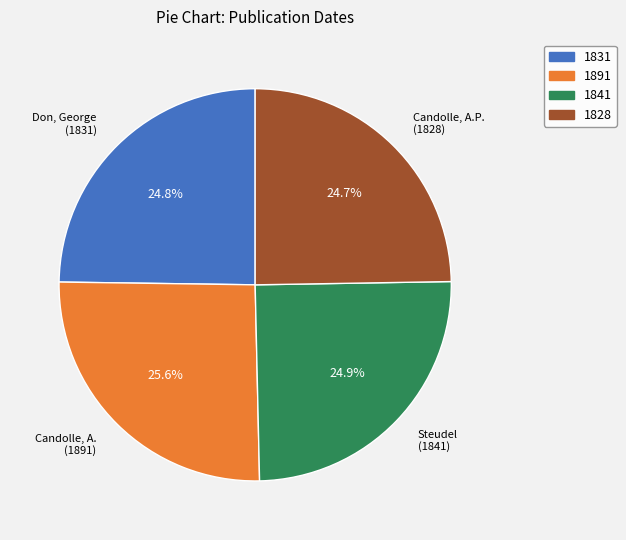

Is there a majority slice in this chart?

No